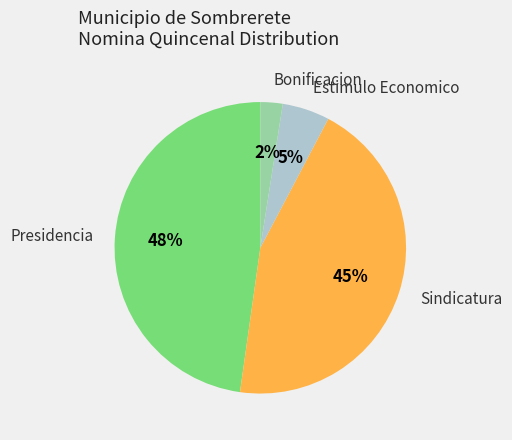

Is there any slice that represents more than half of the pie?

No